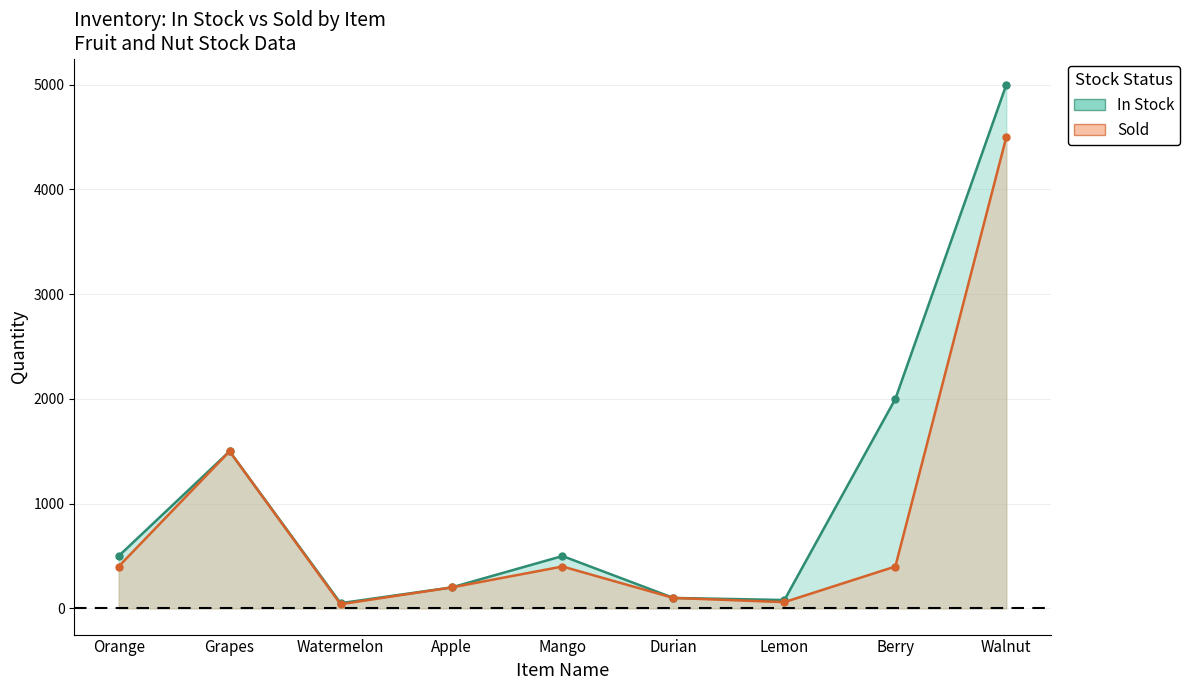

True or false: In Stock and Sold intersect in this chart.

False